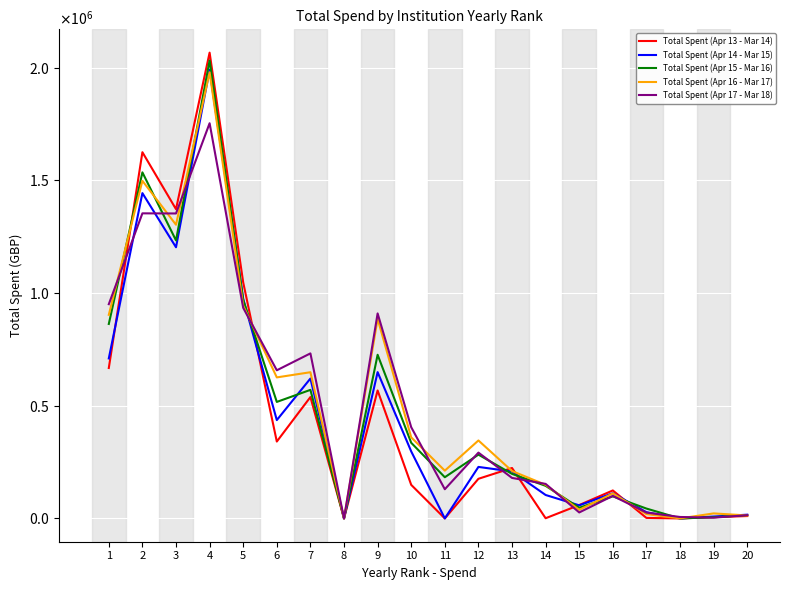

The Total Spent (Apr 16 - Mar 17) series shows 805274.4 at 8. True or false?

False